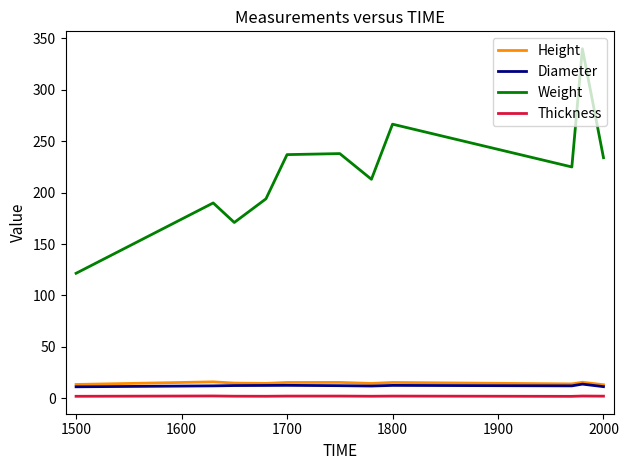

What is the greatest value displayed?

340.0